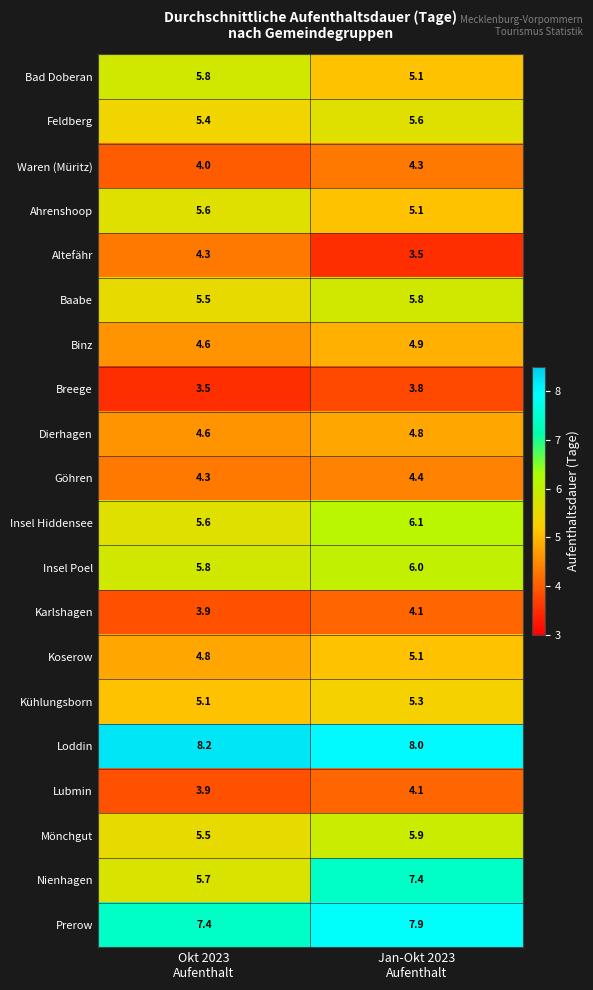

What is the maximum value for Waren (Müritz)?

4.3